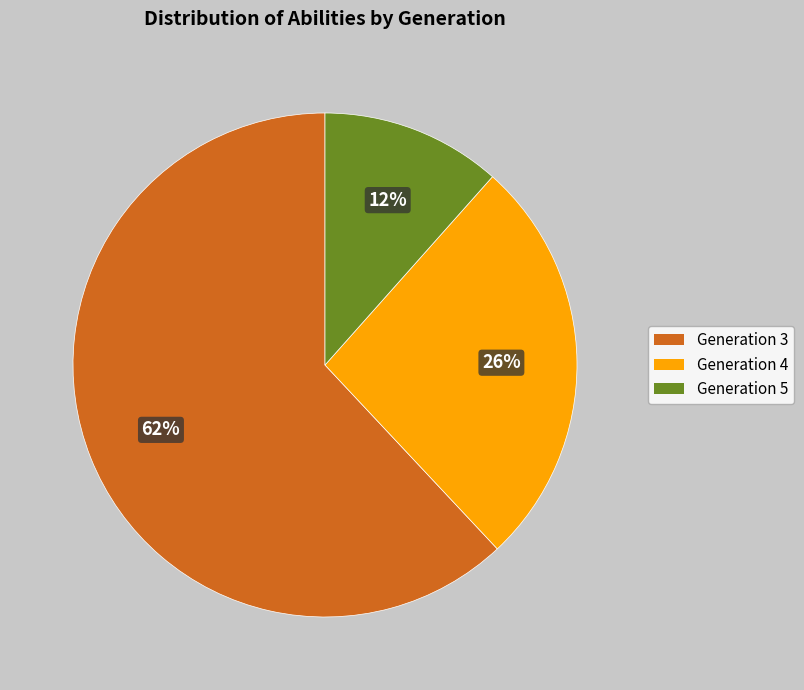

Is it true that Generation 4 is 19% of the pie?

False